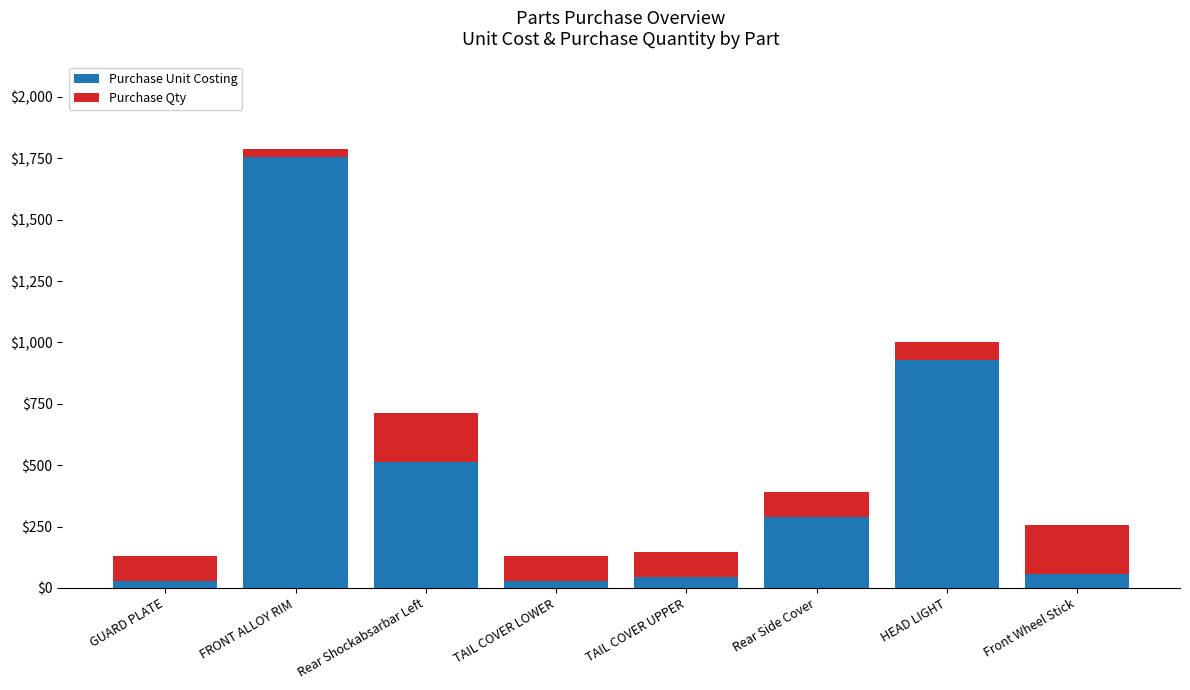

What is the maximum value for Purchase Unit Costing?

1757